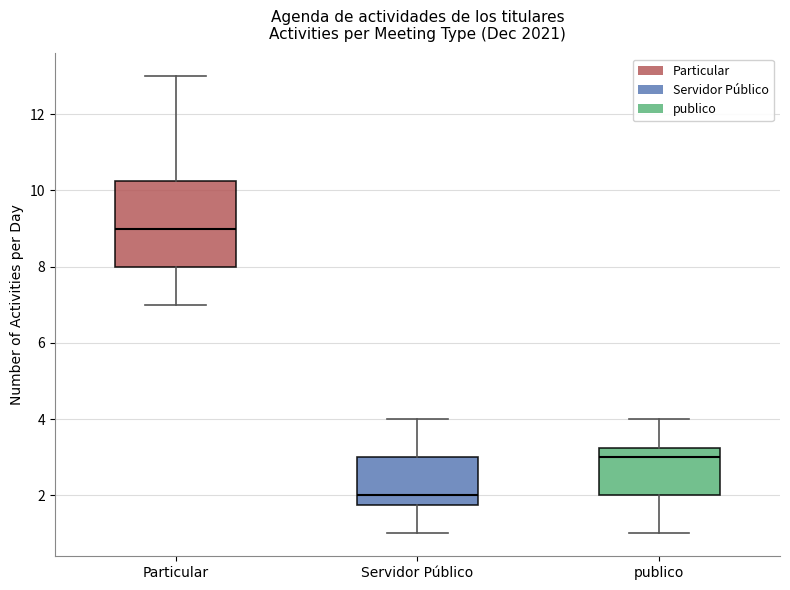

Reading left to right, read every box against the y-axis: the position of its median line, the range the box covers, and the ends of its whiskers. The values are not printed on the chart, so give them approximately, as read against the axis.

Particular: median 9.0, box 8.0 to 10.2, whiskers 7.0 to 13.0
Servidor Público: median 2.0, box 1.8 to 3.0, whiskers 1.0 to 4.0
publico: median 3.0, box 2.0 to 3.2, whiskers 1.0 to 4.0